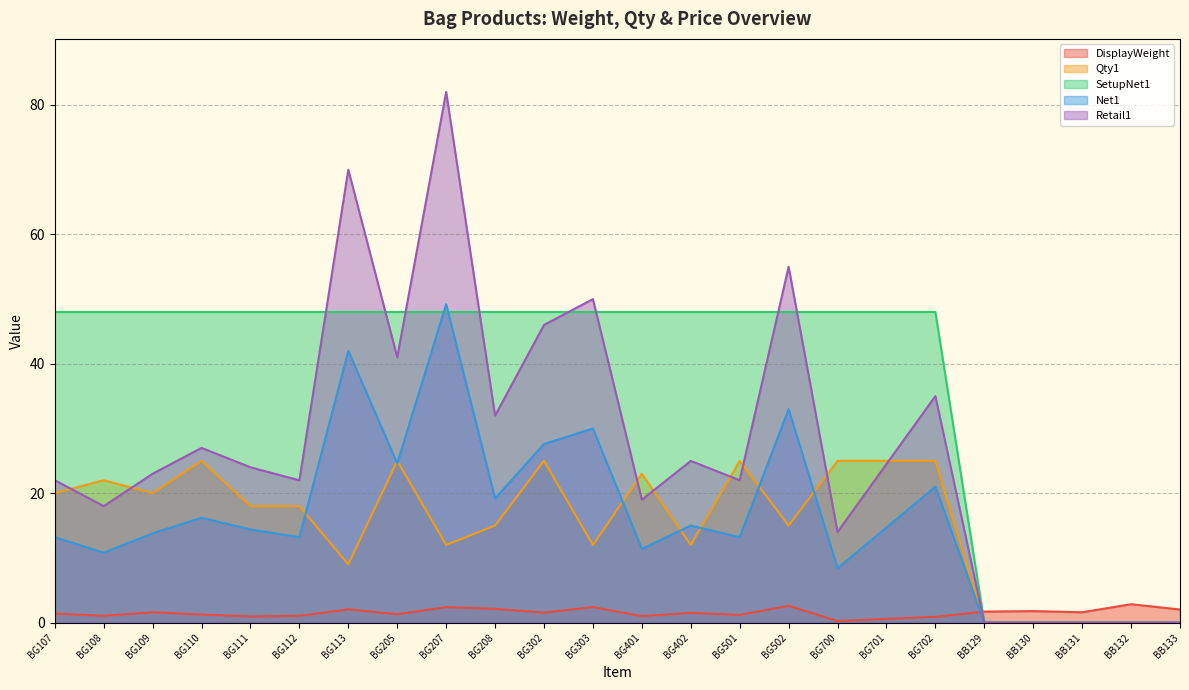

How many positive values does the Retail1 series have?

19